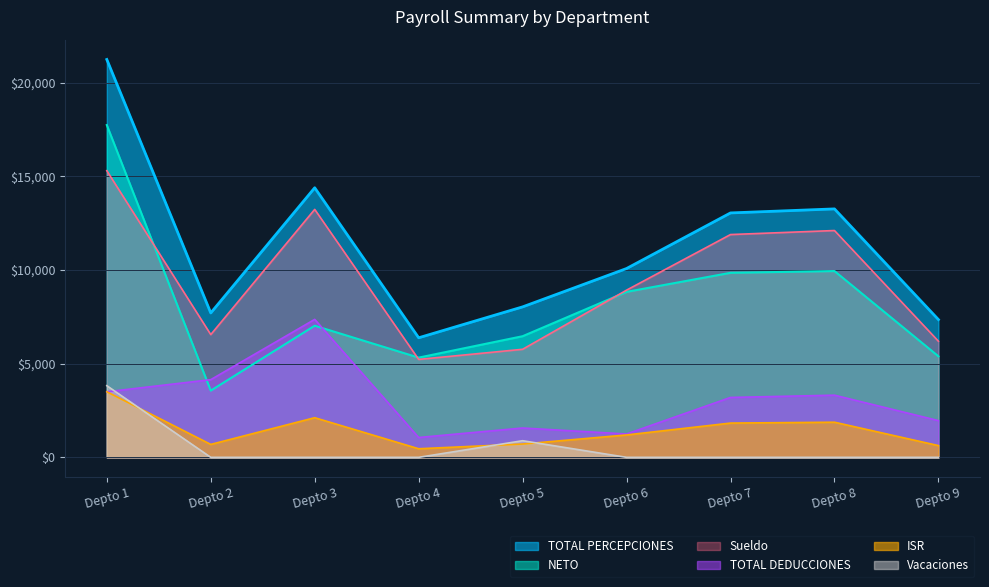

What is the total value across all series at Depto 1?

65122.0